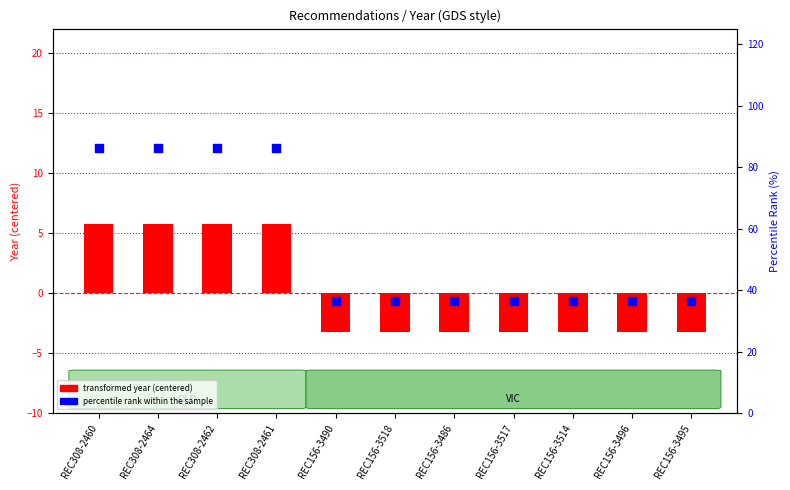

Which series contains the lowest Y value?

transformed year (centered)